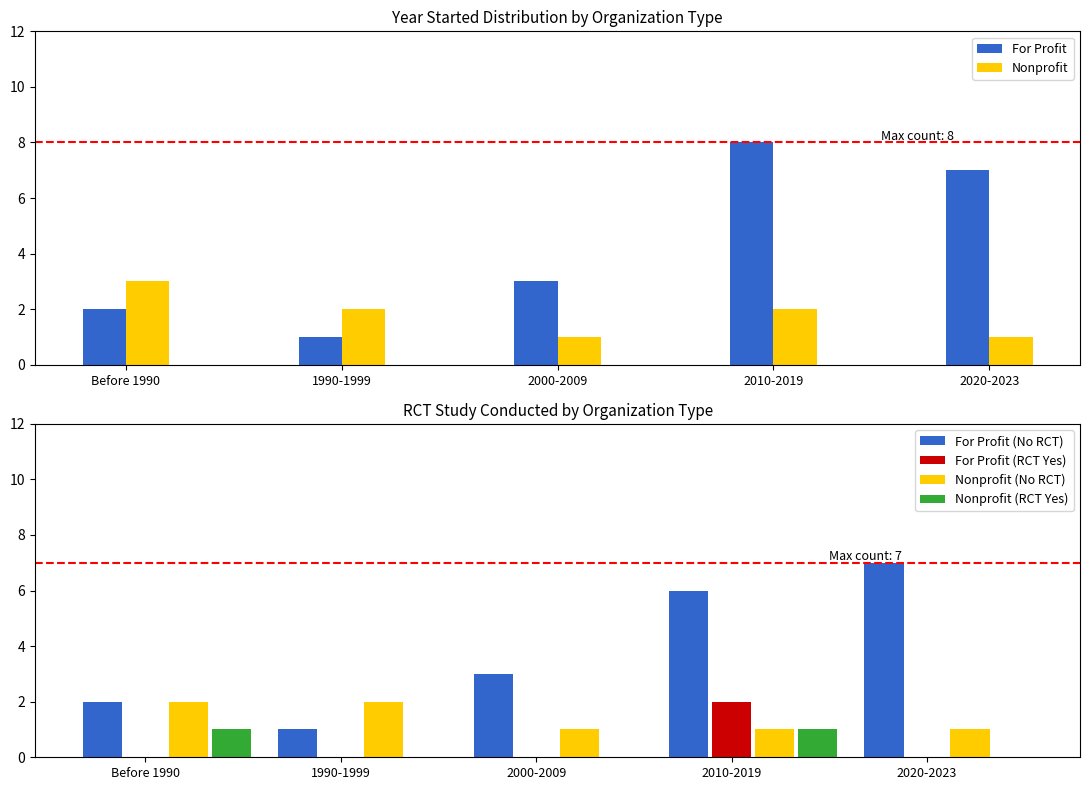

Reading left to right, list all the values displayed in this chart.

For Profit: 2	1	3	8	7
Nonprofit: 3	2	1	2	1
For Profit (No RCT): 2	1	3	6	7
For Profit (RCT Yes): 0	0	0	2	0
Nonprofit (No RCT): 2	2	1	1	1
Nonprofit (RCT Yes): 1	0	0	1	0